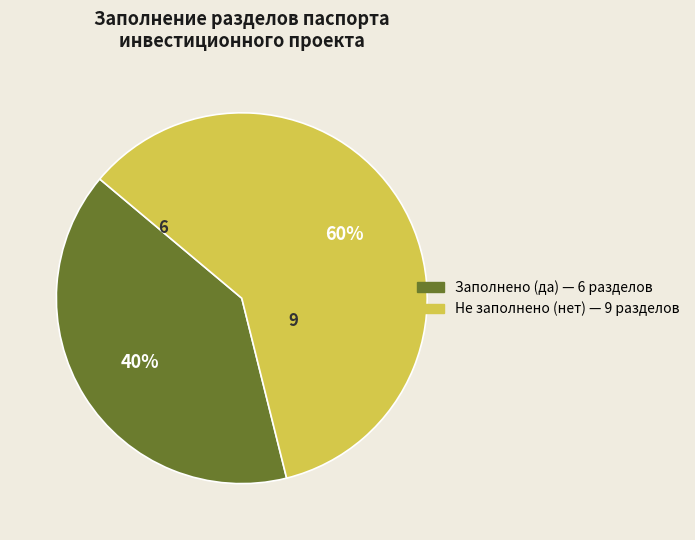

To the nearest percent, what is the average slice percentage?

50%